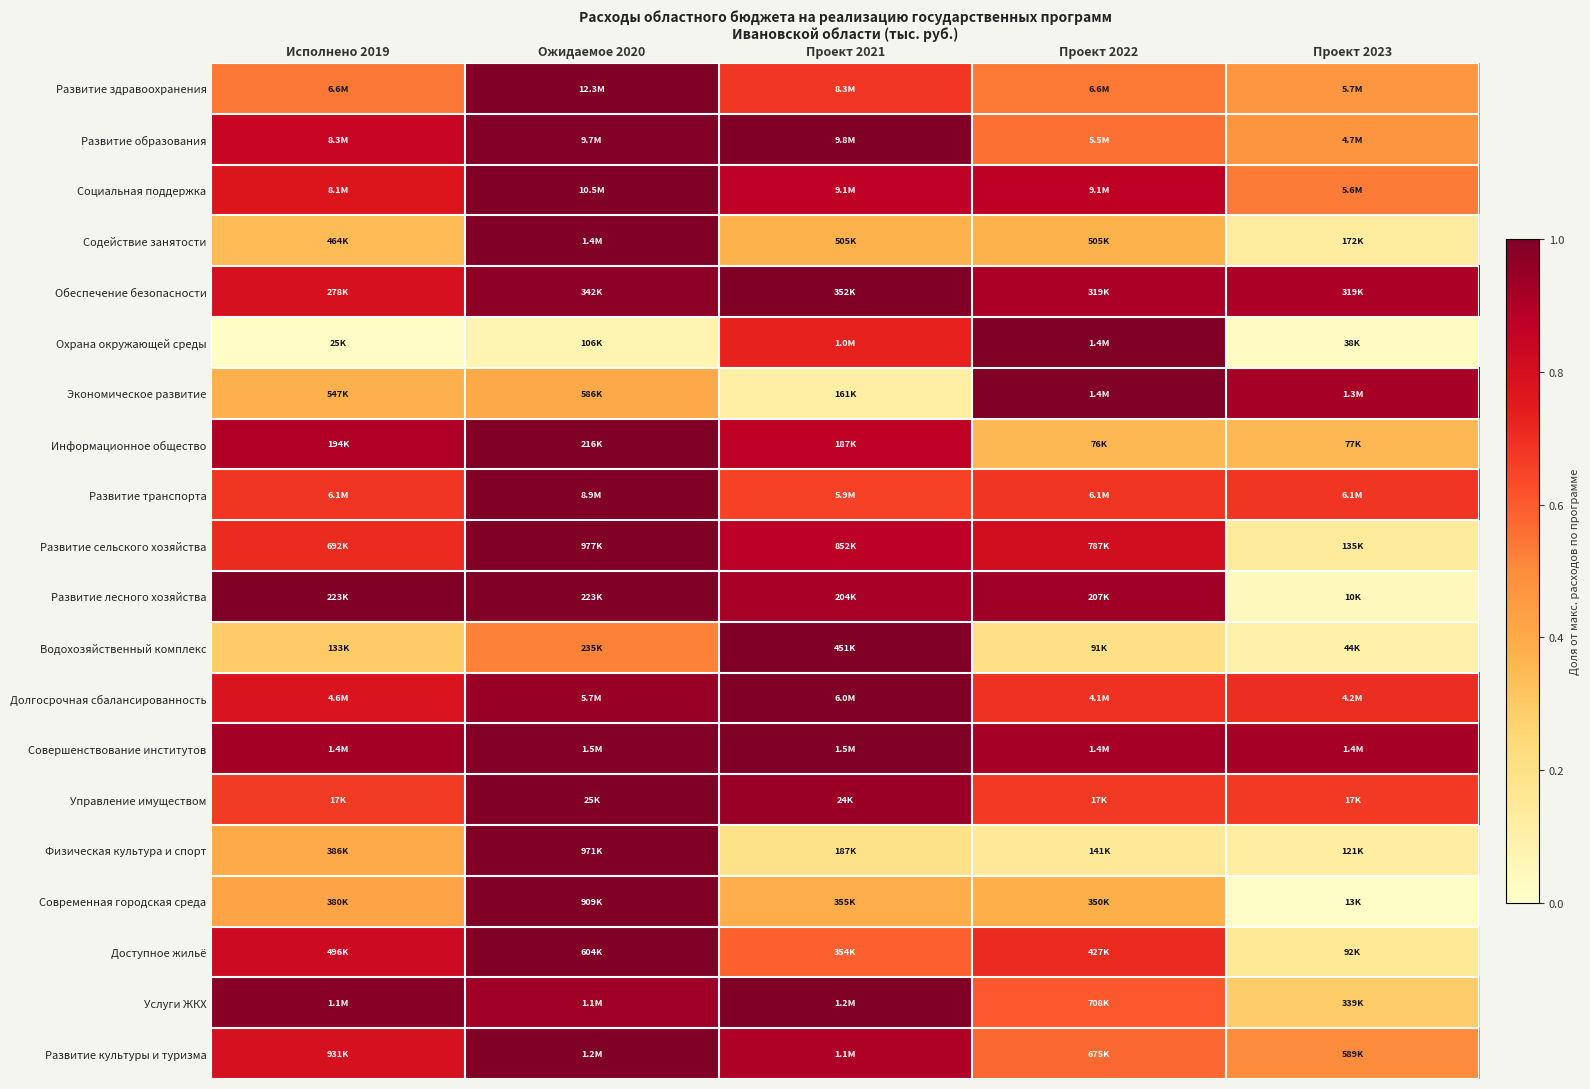

At how many categories does at least one series exceed 0?

5